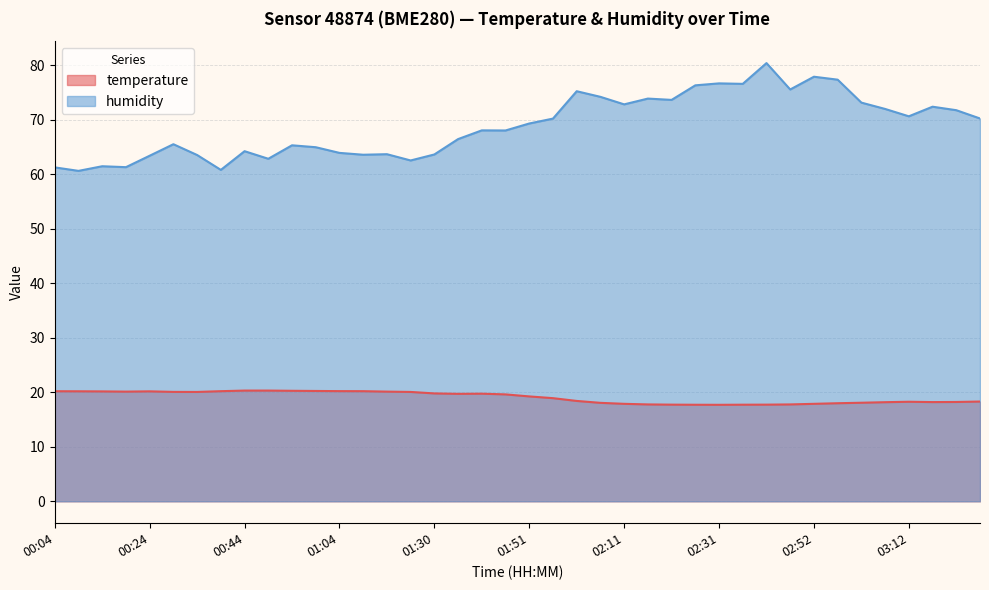

What is the highest value of the temperature series?

20.3